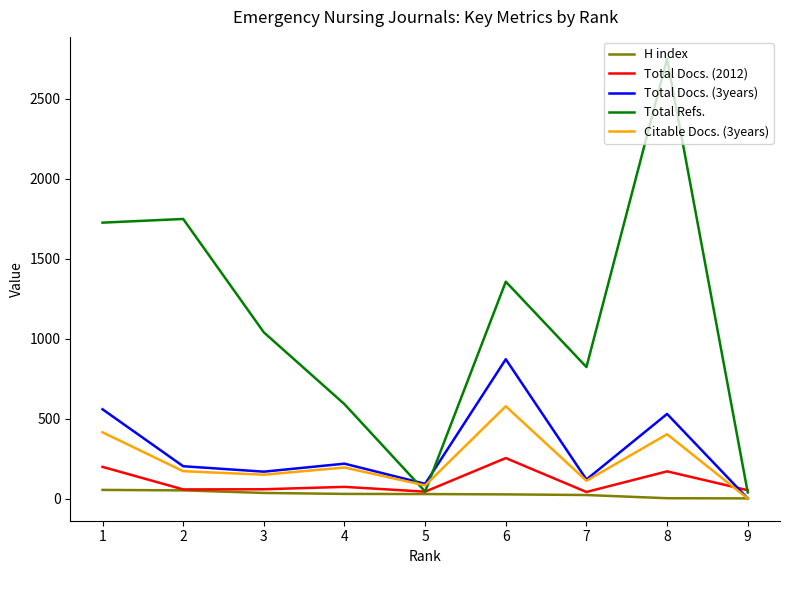

Is this an area chart (filled region under the line)?

No